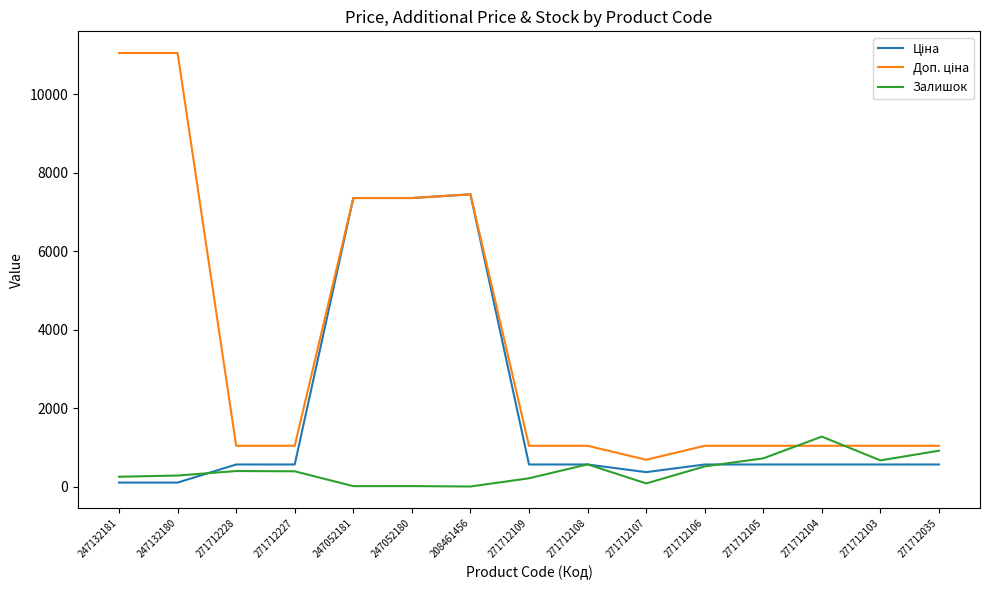

What is the greatest value displayed?

11055.0